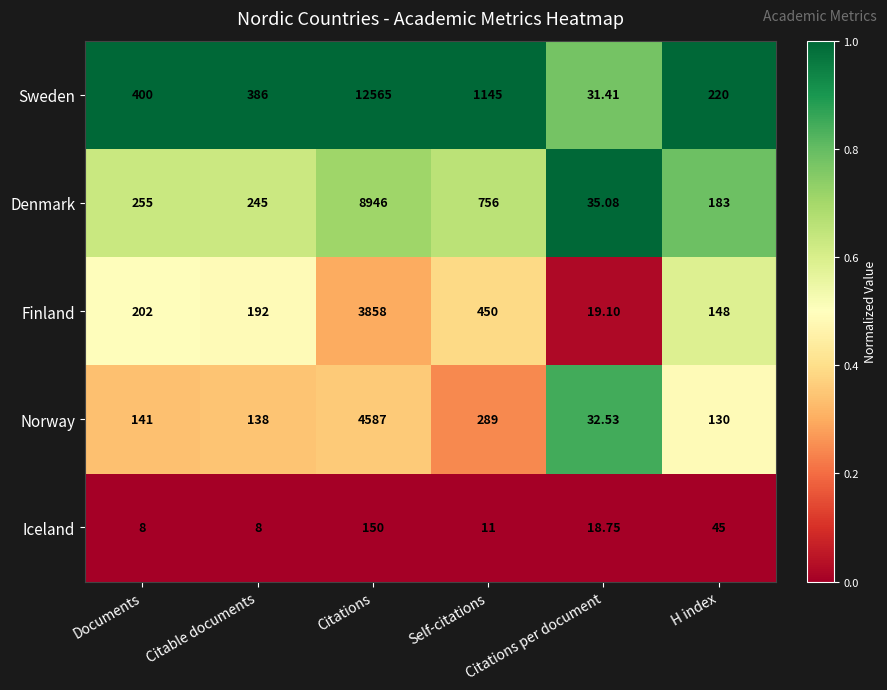

Which series has the largest range (max minus min)?

Sweden